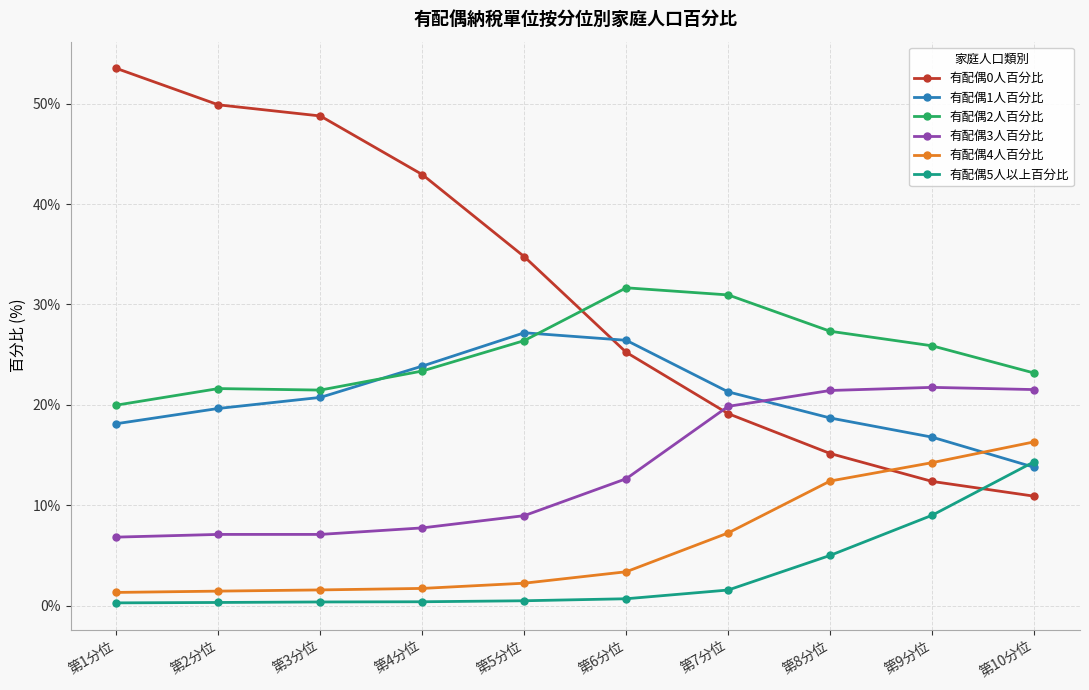

Count the number of categories in the chart.

10